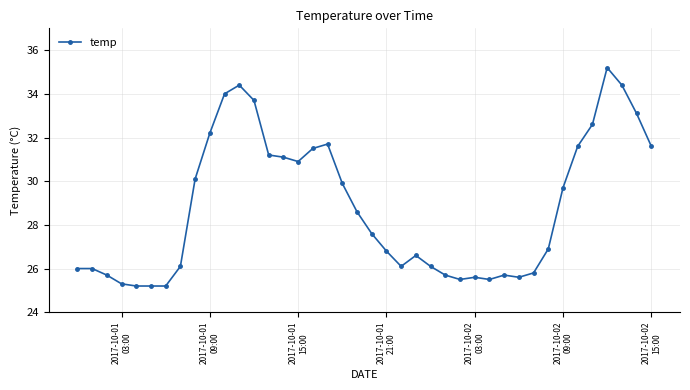

True or false: there are more than 1 points higher than both neighbors.

True